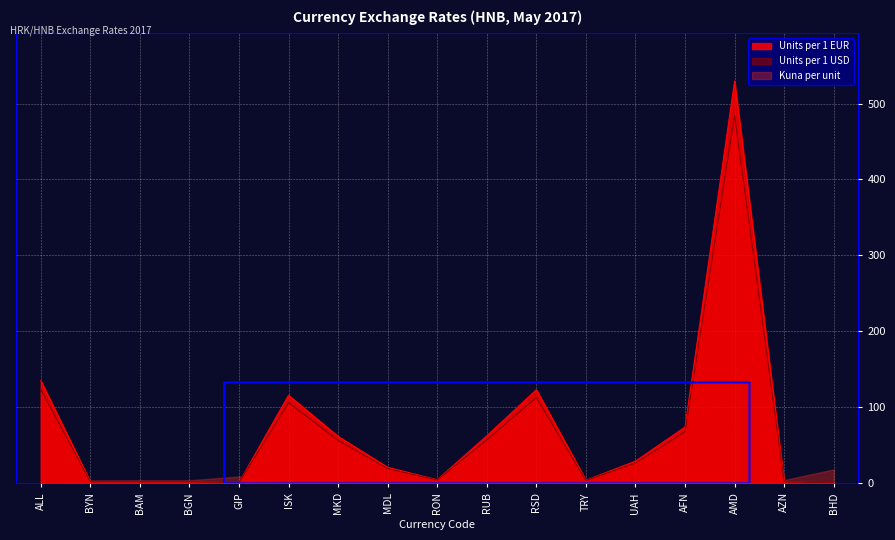

True or false: Units per 1 EUR and Units per 1 USD cross at least once.

False